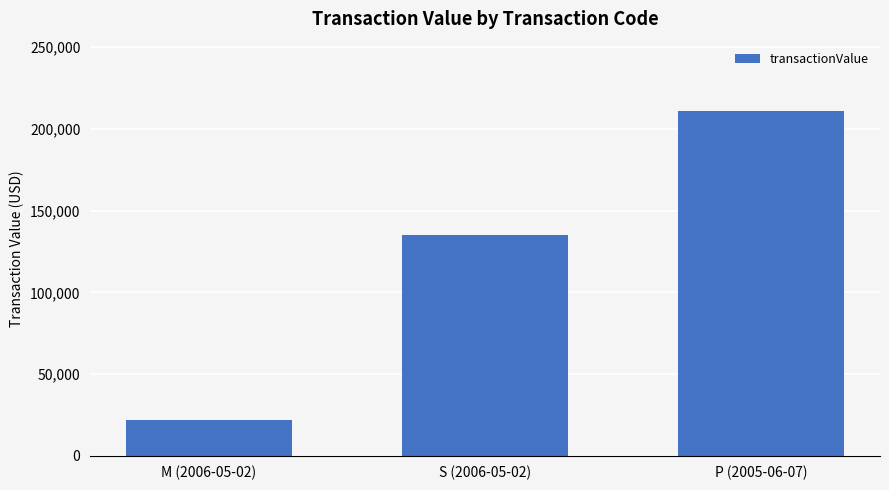

What position from the left is S (2006-05-02)?

2